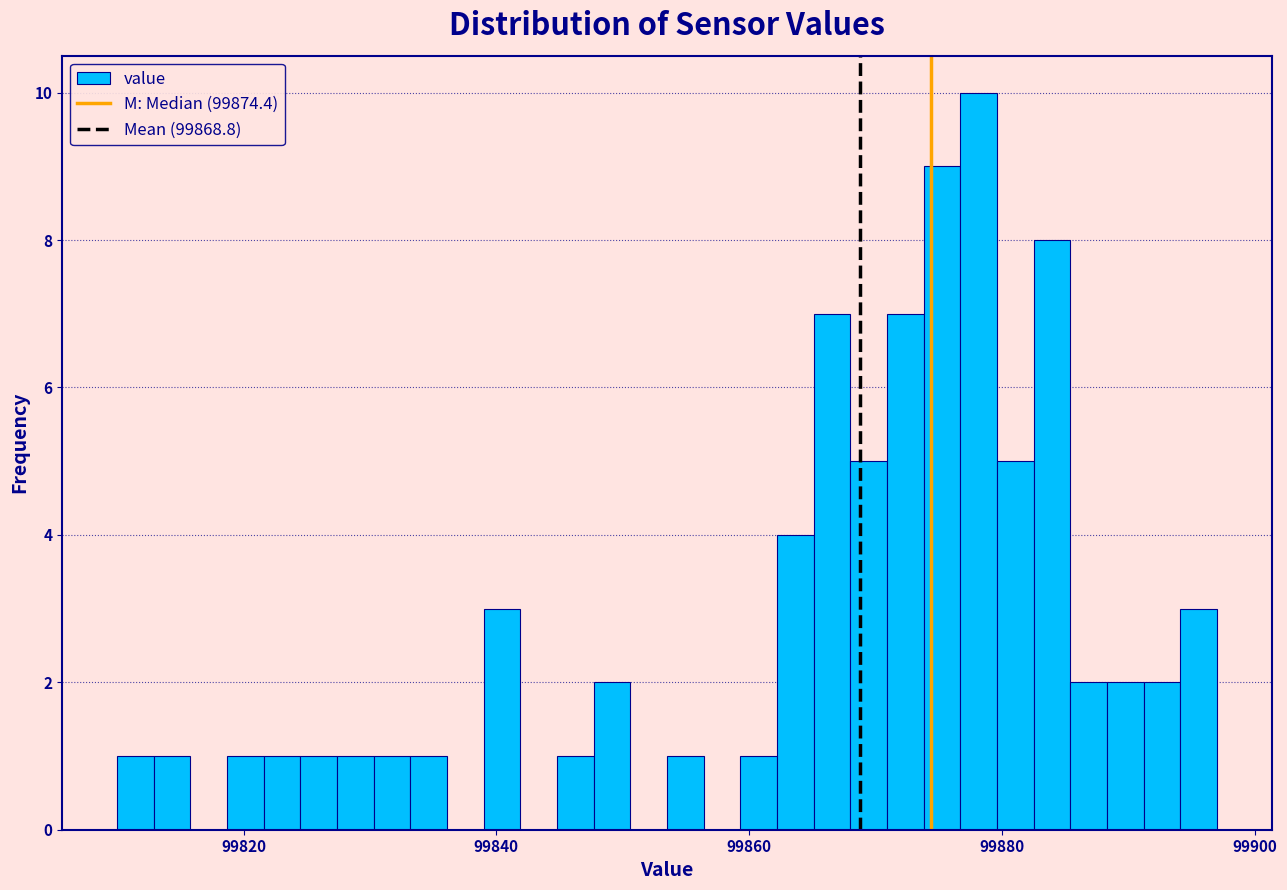

Read against the x-axis, roughly where is the centre of the tallest bar?

99878